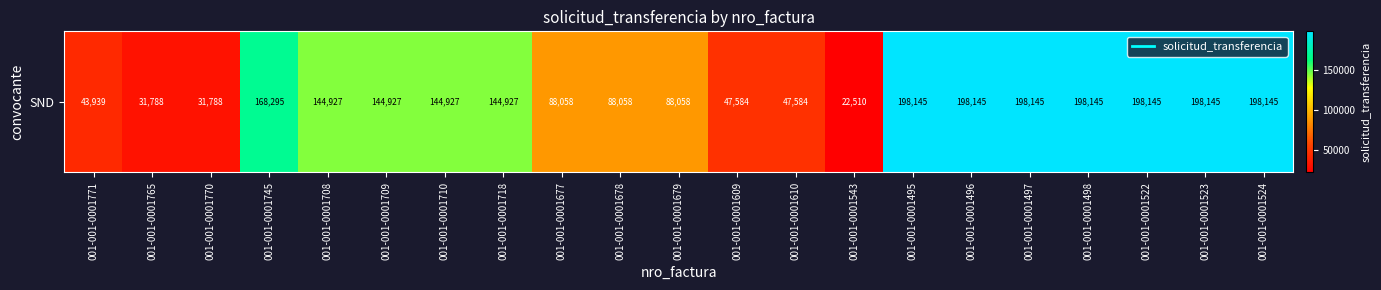

What is the difference between the values at 001-001-0001523 and 001-001-0001709?

53218